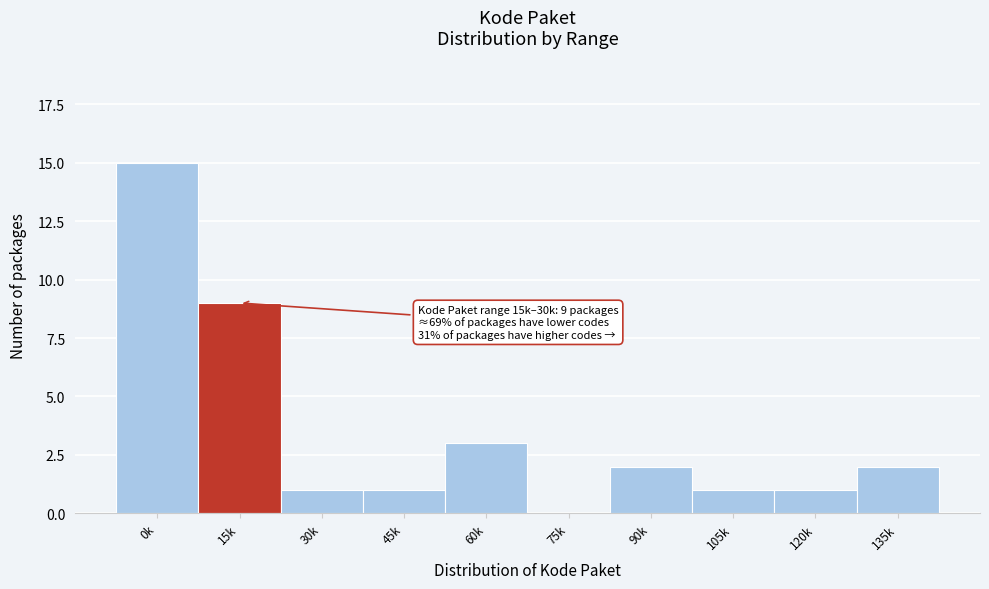

Reading left to right, extract all data points from this chart.

0k=15	15k=9	30k=1	45k=1	60k=3	75k=0	90k=2	105k=1	120k=1	135k=2